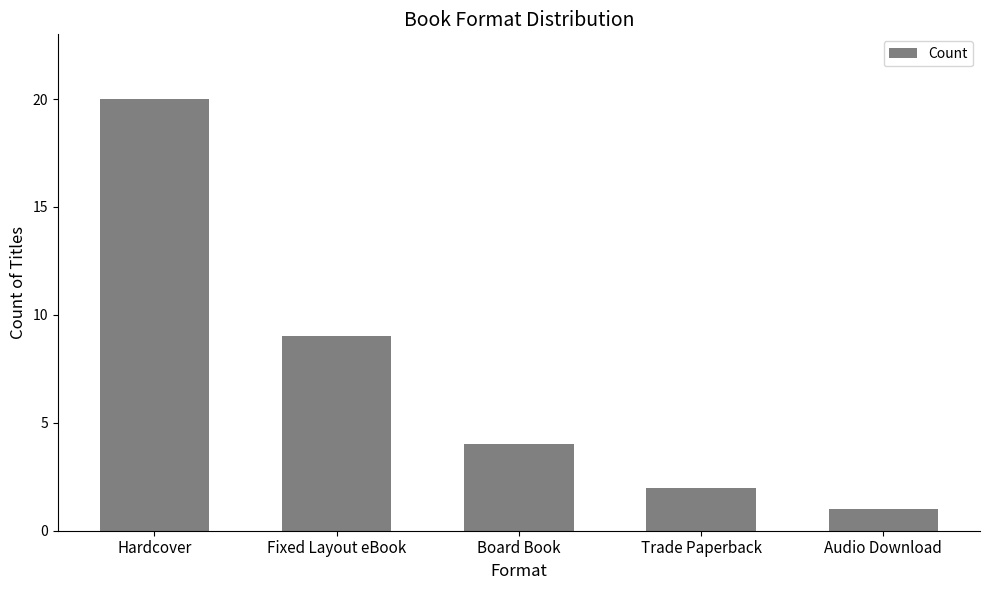

List the labels in order of value, largest first.

Hardcover, Fixed Layout eBook, Board Book, Trade Paperback, Audio Download